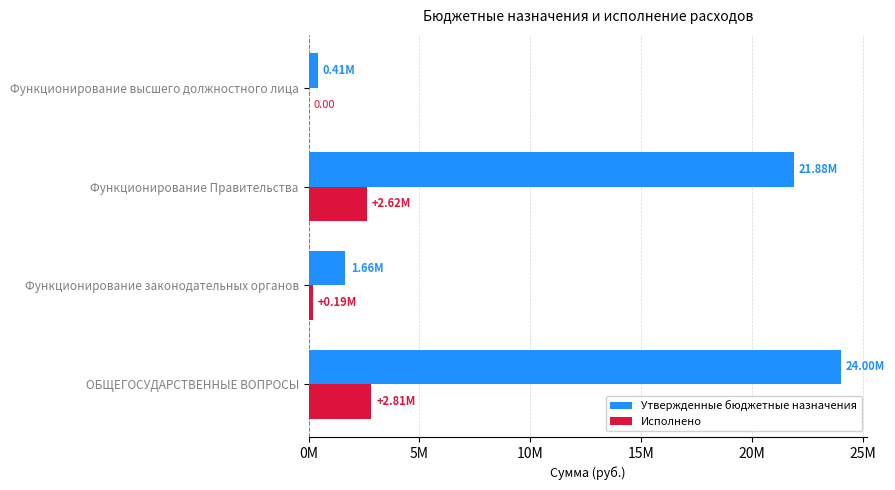

What are all the series names shown in the legend?

Утвержденные бюджетные назначения, Исполнено